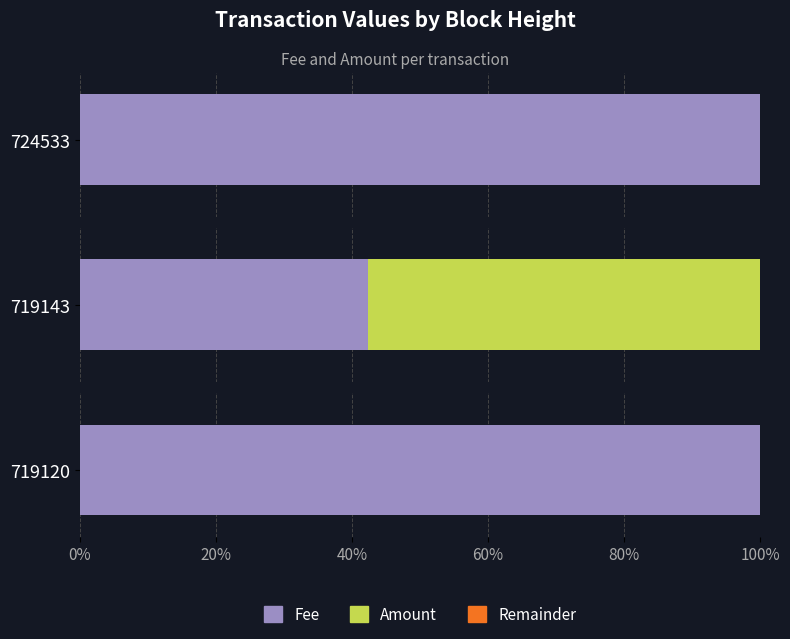

What is the sum of all Fee values?

242.4